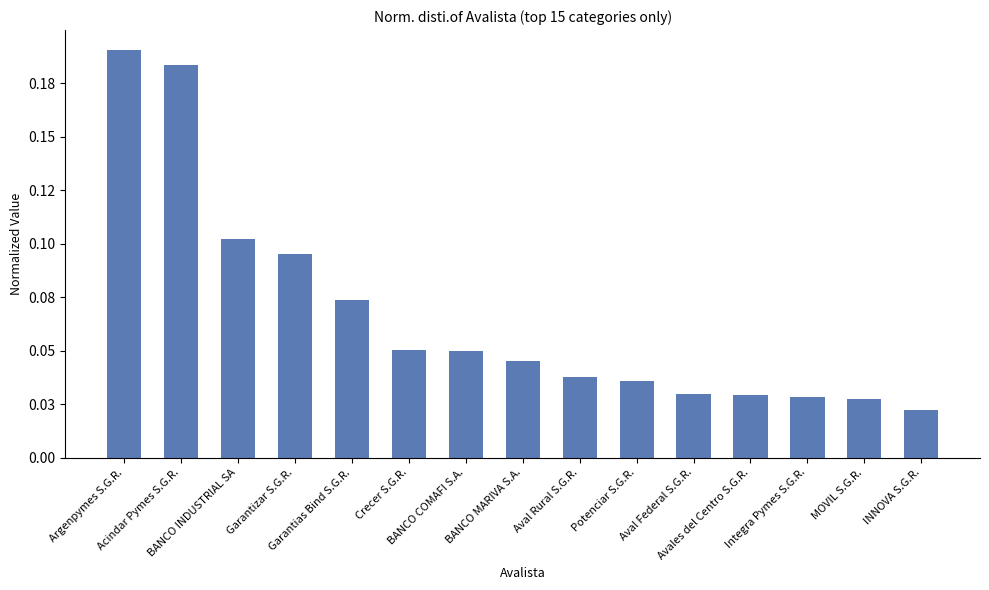

The chart shows a value of 0.1 at Crecer S.G.R.. True or false?

True